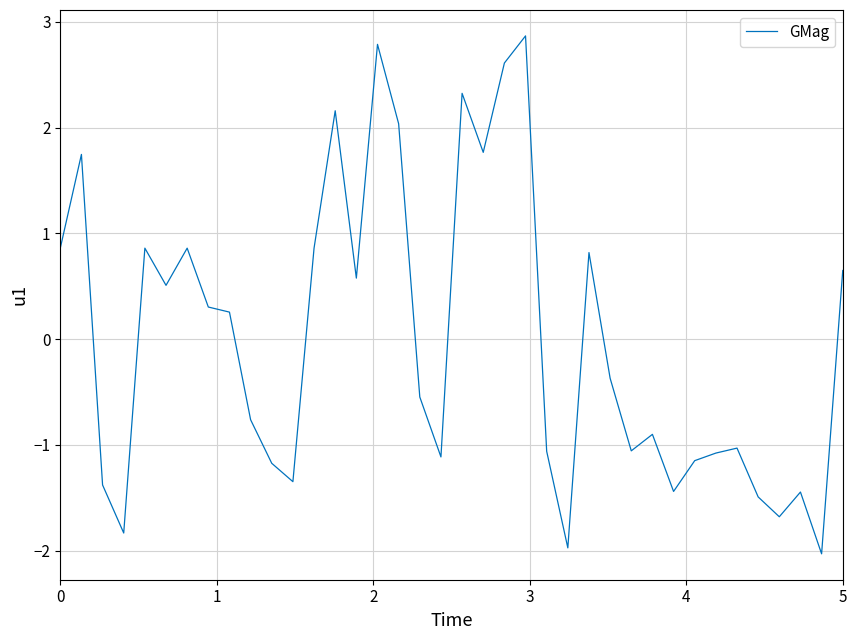

What is the smallest value displayed?

-2.0